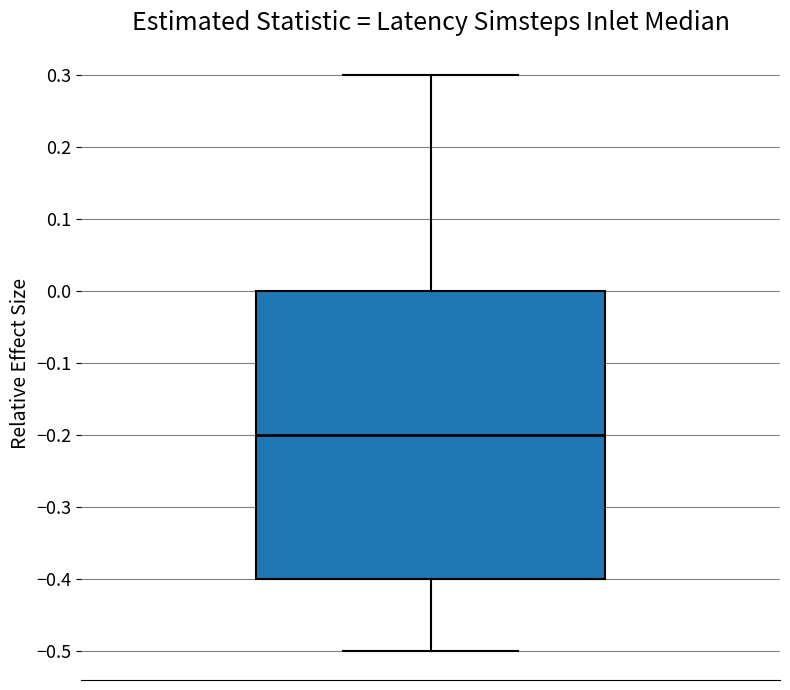

Transcribe this box plot: give where the median line is, the range the box spans, and where the two whiskers end, as read against the y-axis. The values are not printed on the chart, so give them approximately, as read against the axis.

median -0.2, box -0.4 to 0.0, whiskers -0.5 to 0.3